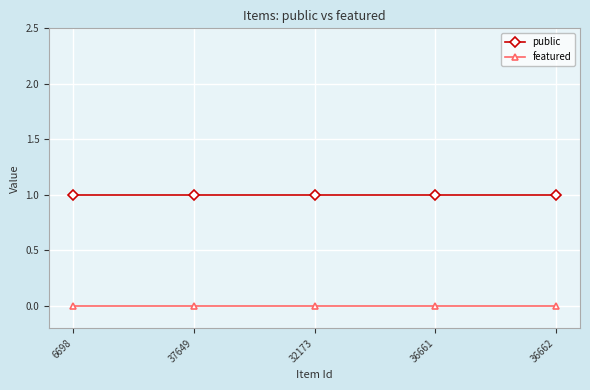

True or false: public and featured intersect in this chart.

False